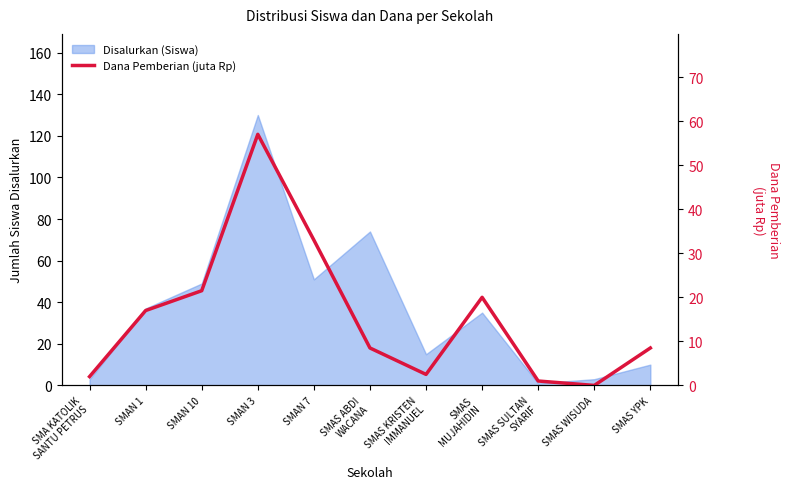

Reading left to right, transcribe all the data shown in this chart.

2.0	17.0	21.5	57.0	33.0	8.5	2.5	20.0	1.0	0.0	8.5